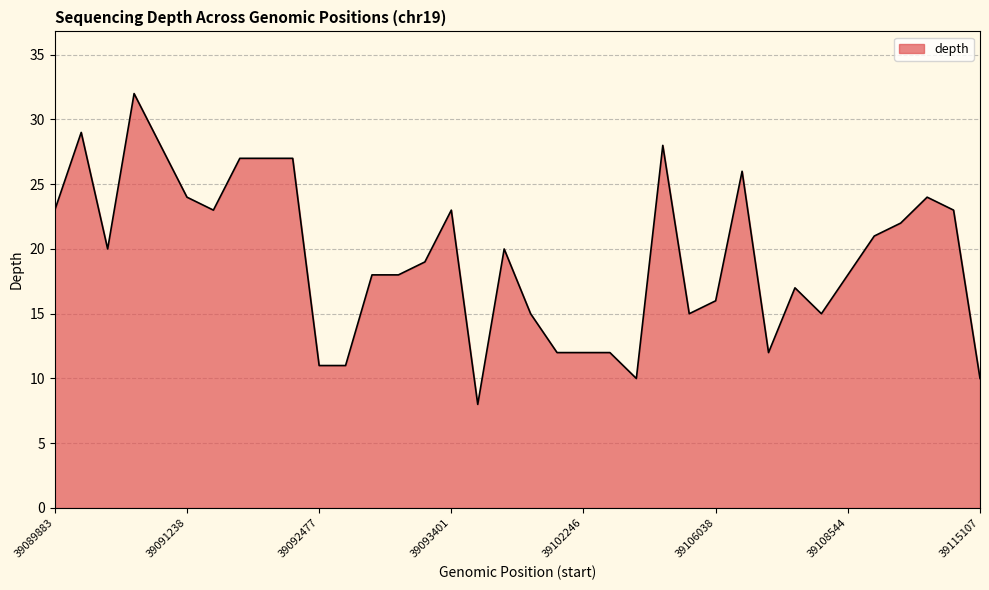

What is the smallest value displayed?

8